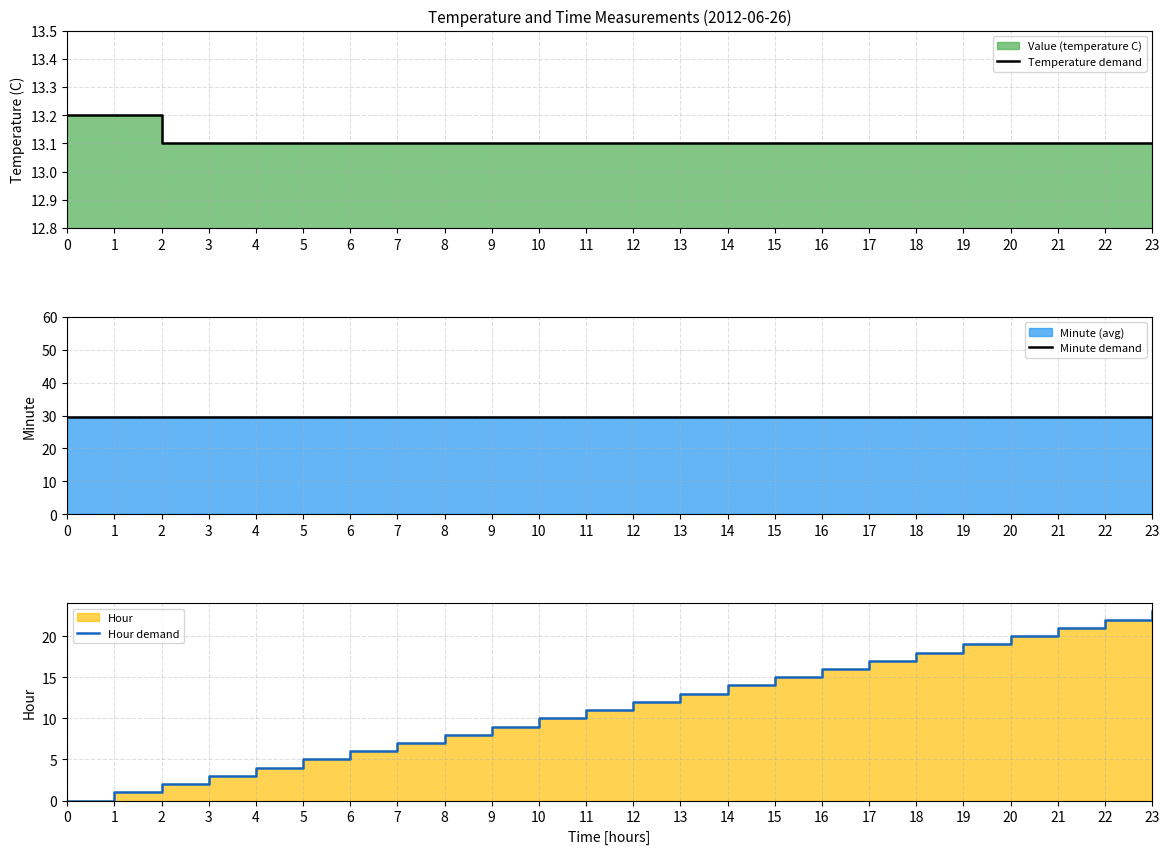

List the labels in order of Hour demand value, largest first.

23, 22, 21, 20, 19, 18, 17, 16, 15, 14, 13, 12, 11, 10, 9, 8, 7, 6, 5, 4, 3, 2, 1, 0